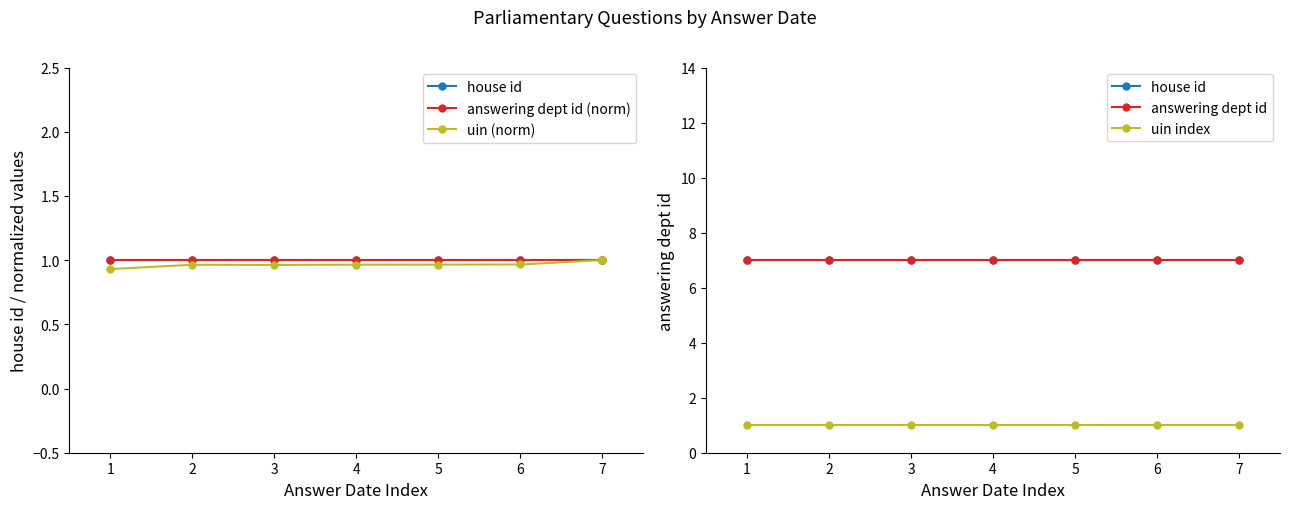

At which category is the sum across all series the highest?

7